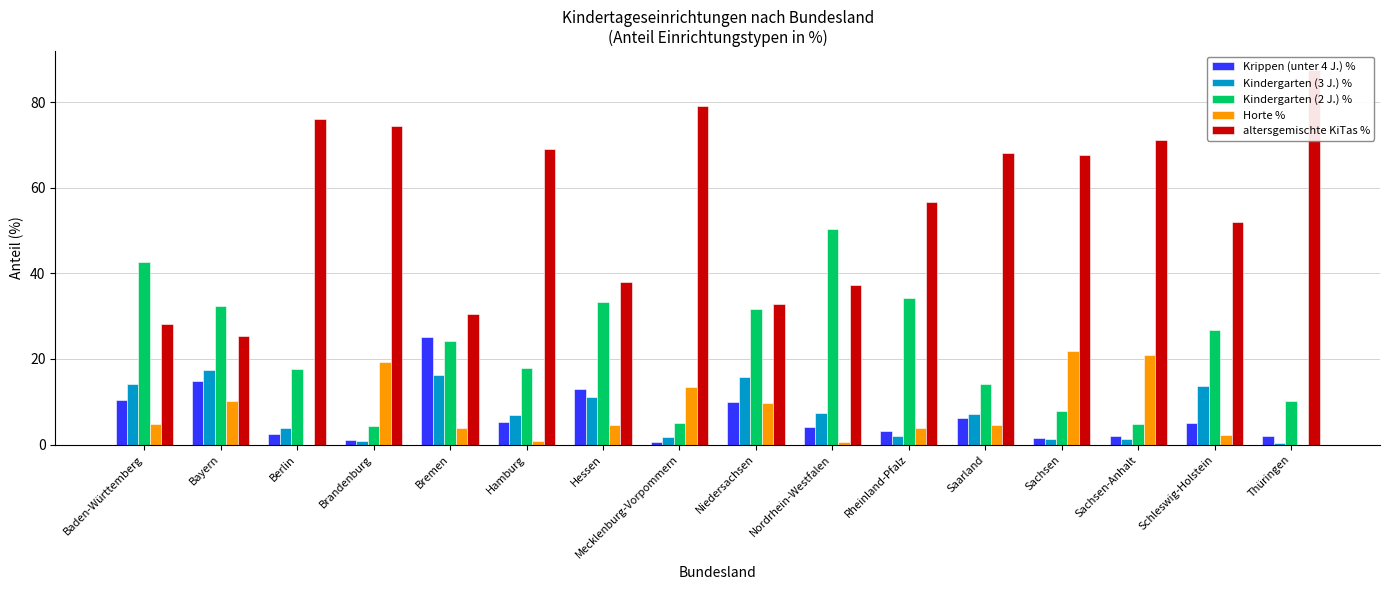

What is the average value of the Horte % series?

7.6